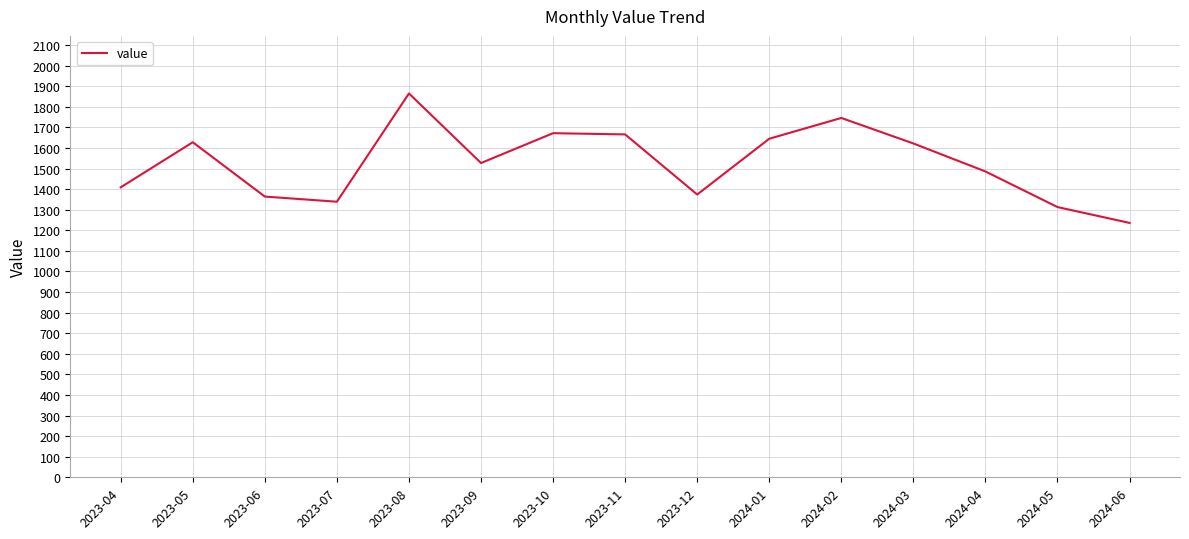

At which label is the value closest to 1550?

2023-09